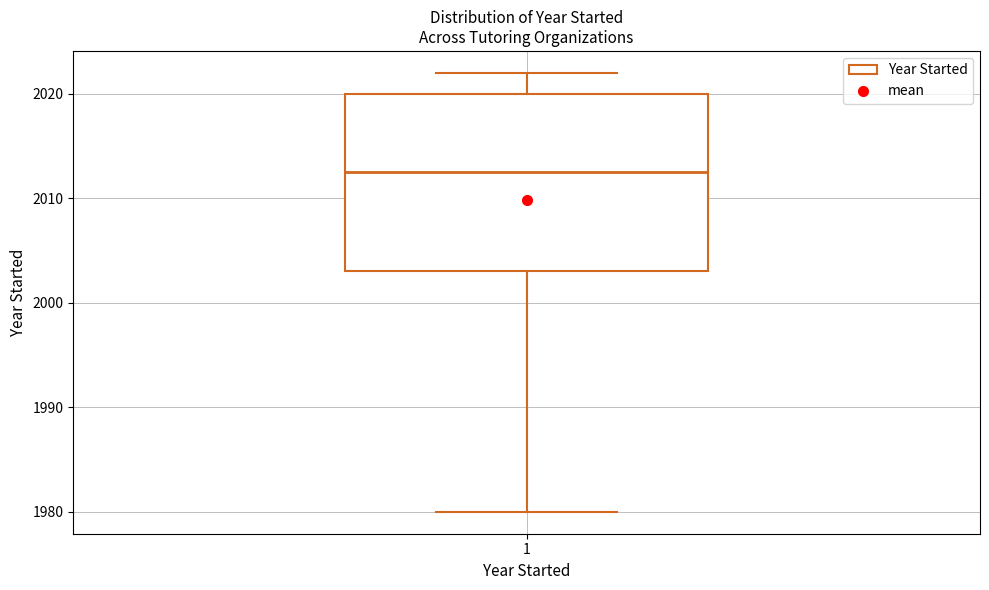

Where is the upper edge of the box at x = 1 on the y-axis? The values are not printed on the chart, so give them approximately, as read against the axis.

2020